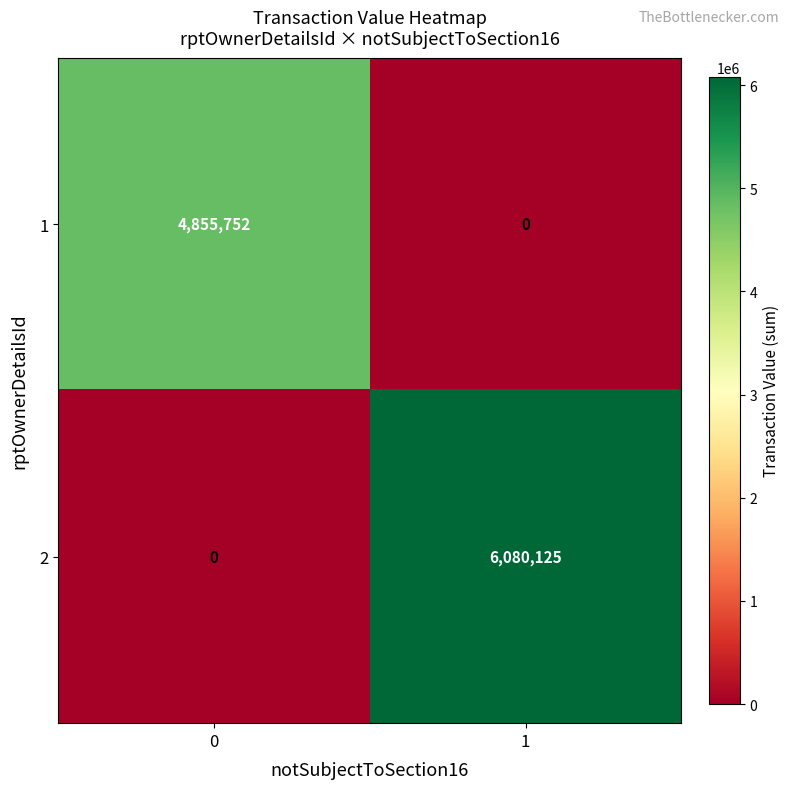

List the series in order of their overall mean, highest first.

2, 1